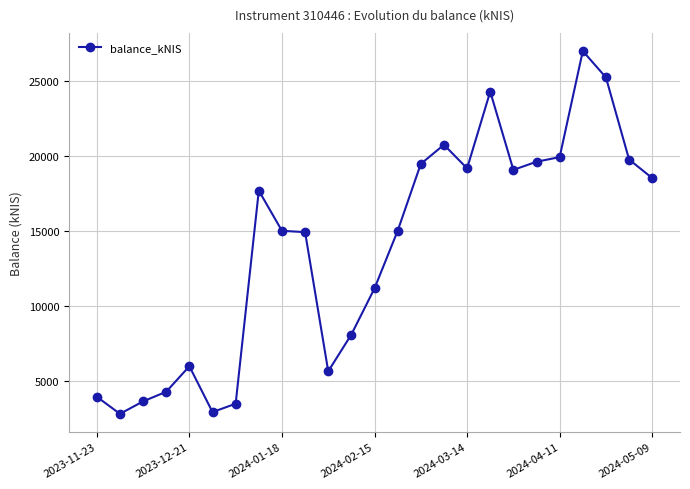

Is this an area chart (filled region under the line)?

No